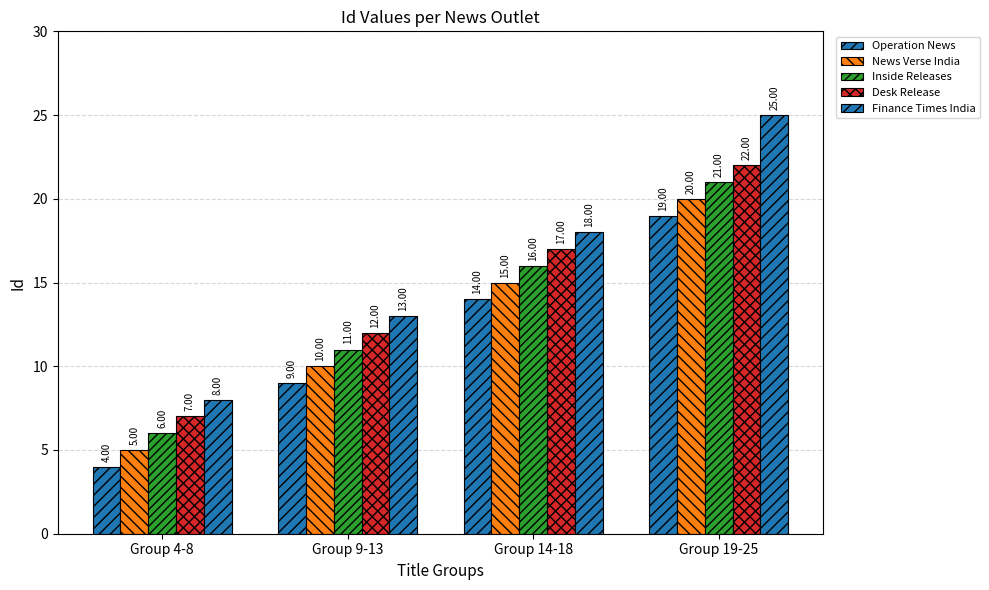

Where is Finance Times India nearest to the value 16?

Group 14-18